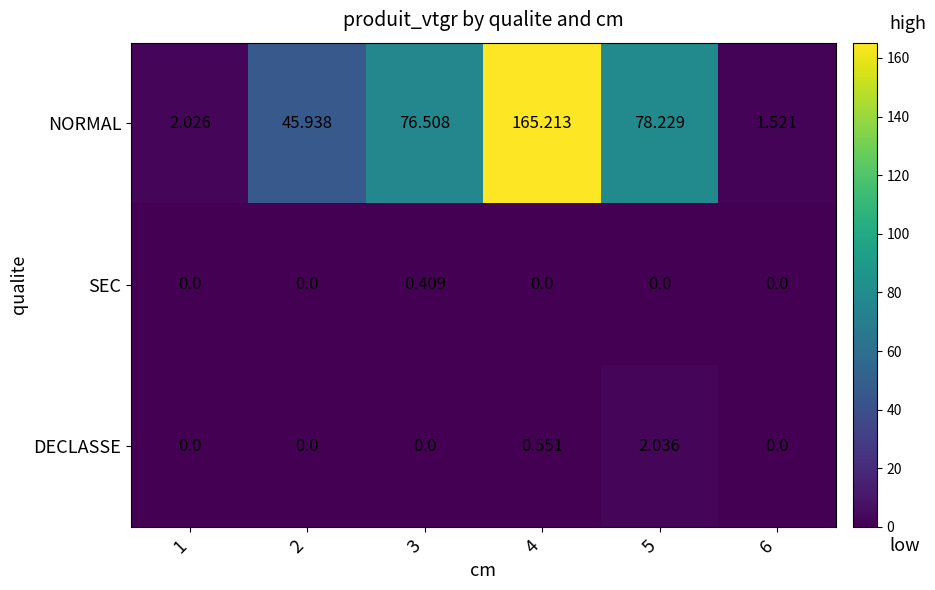

Which series has the widest spread of values?

NORMAL